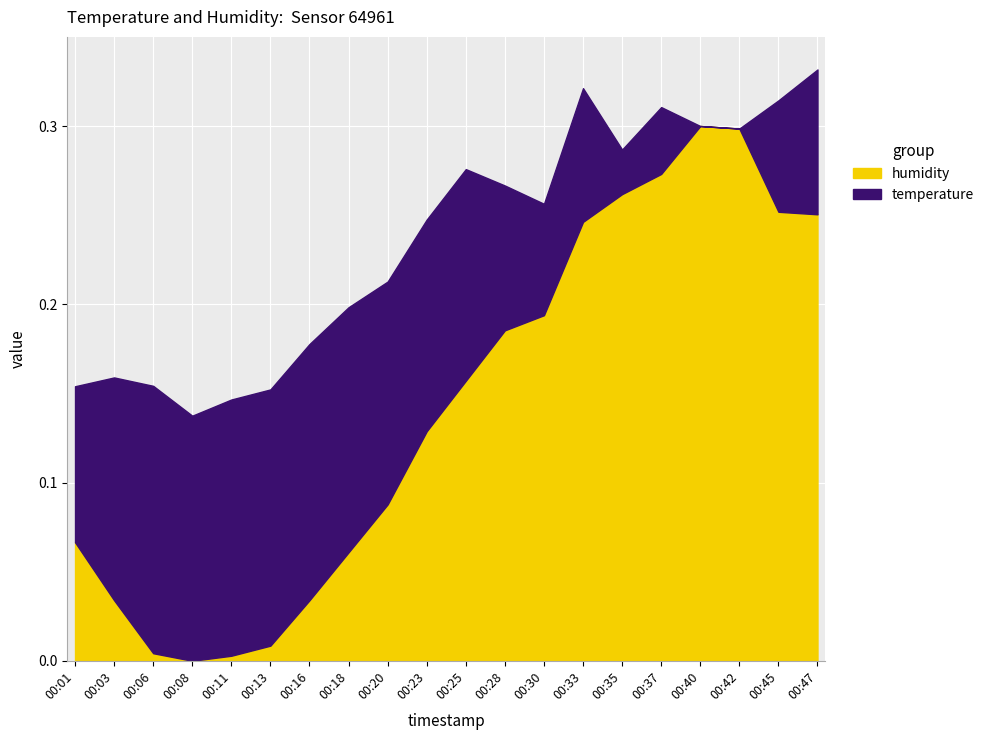

How many data points does each series have?

20